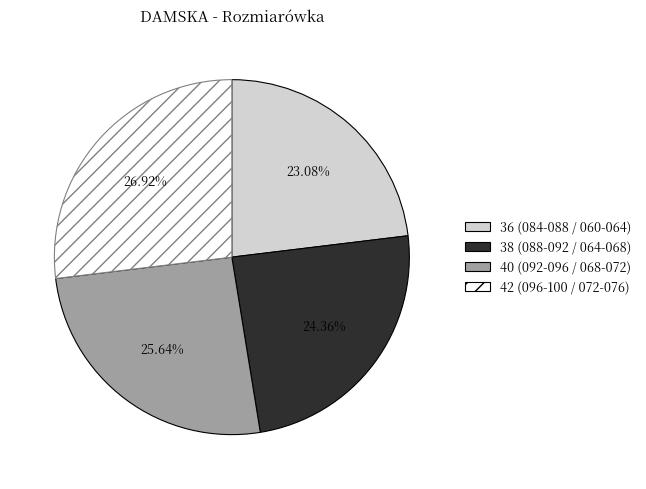

Approximately how many times larger is the value at 40 (092-096 / 068-072) compared to 38 (088-092 / 064-068)?

1.1